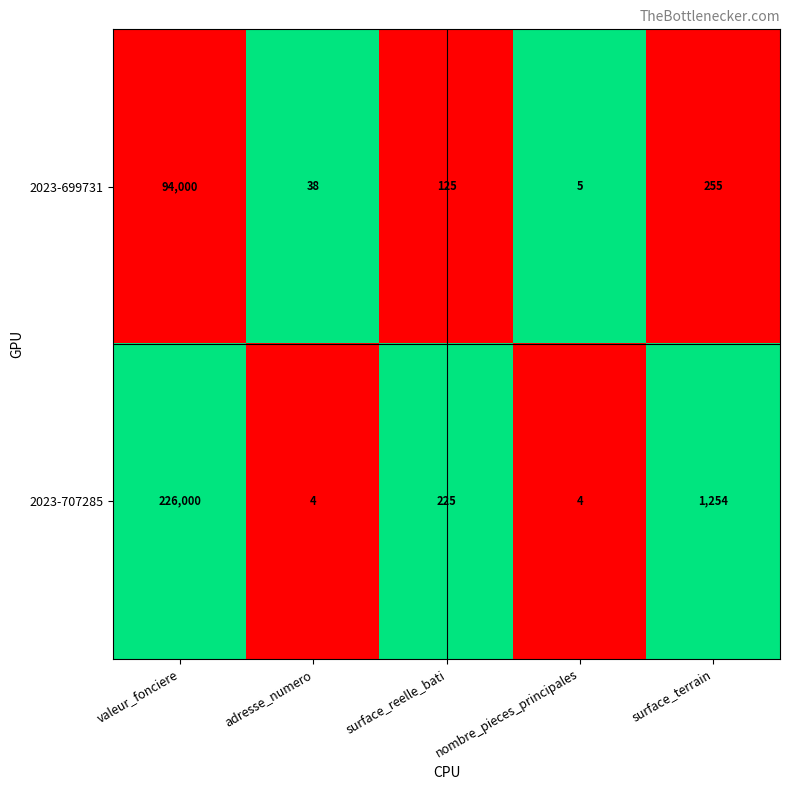

What is the difference between the 2023-699731 values at nombre_pieces_principales and valeur_fonciere?

93995